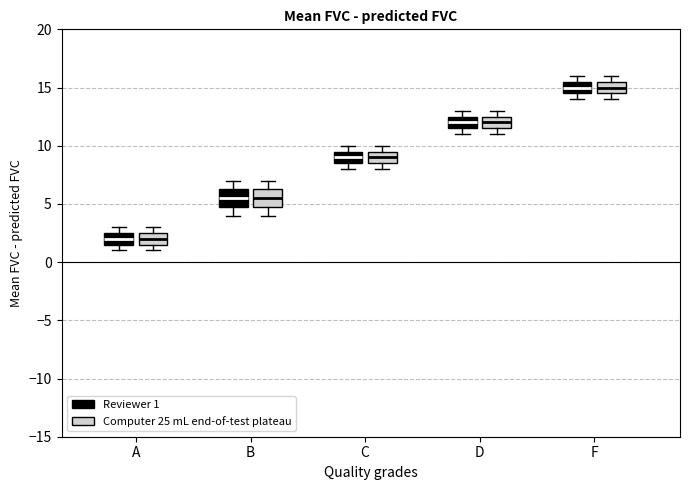

Reading left to right, transcribe this box plot: for each box, give where its median line is, the range the box spans, and where its two whiskers end, as read against the y-axis. The values are not printed on the chart, so give them approximately, as read against the axis.

A (Reviewer 1): median 2.0, box 1.5 to 2.5, whiskers 1.0 to 3.0
A (Computer 25 mL end-of-test plateau): median 2.0, box 1.5 to 2.5, whiskers 1.0 to 3.0
B (Reviewer 1): median 5.5, box 5.0 to 6.5, whiskers 4.0 to 7.0
B (Computer 25 mL end-of-test plateau): median 5.5, box 5.0 to 6.5, whiskers 4.0 to 7.0
C (Reviewer 1): median 9.0, box 8.5 to 9.5, whiskers 8.0 to 10.0
C (Computer 25 mL end-of-test plateau): median 9.0, box 8.5 to 9.5, whiskers 8.0 to 10.0
D (Reviewer 1): median 12.0, box 11.5 to 12.5, whiskers 11.0 to 13.0
D (Computer 25 mL end-of-test plateau): median 12.0, box 11.5 to 12.5, whiskers 11.0 to 13.0
F (Reviewer 1): median 15.0, box 14.5 to 15.5, whiskers 14.0 to 16.0
F (Computer 25 mL end-of-test plateau): median 15.0, box 14.5 to 15.5, whiskers 14.0 to 16.0